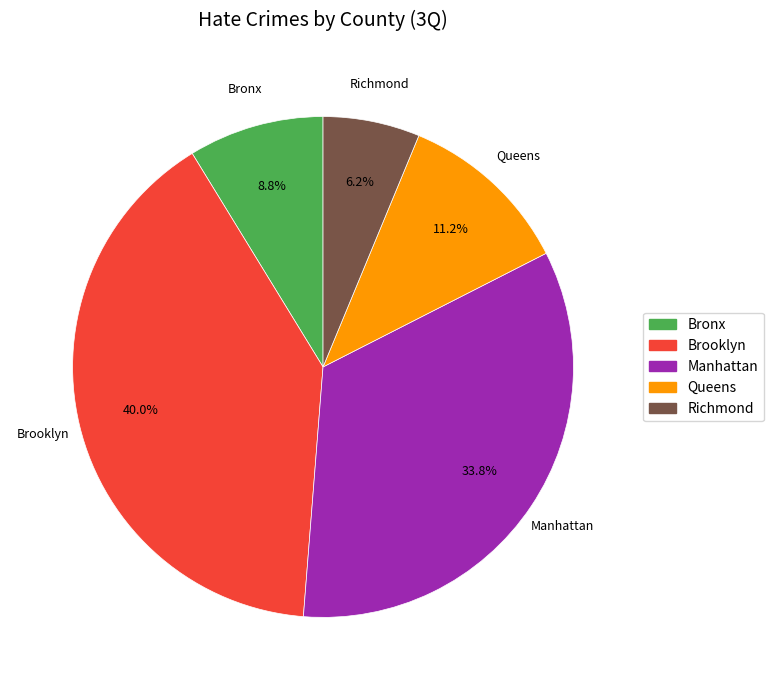

To the nearest percent, what is the combined percentage of Queens and Manhattan?

45%